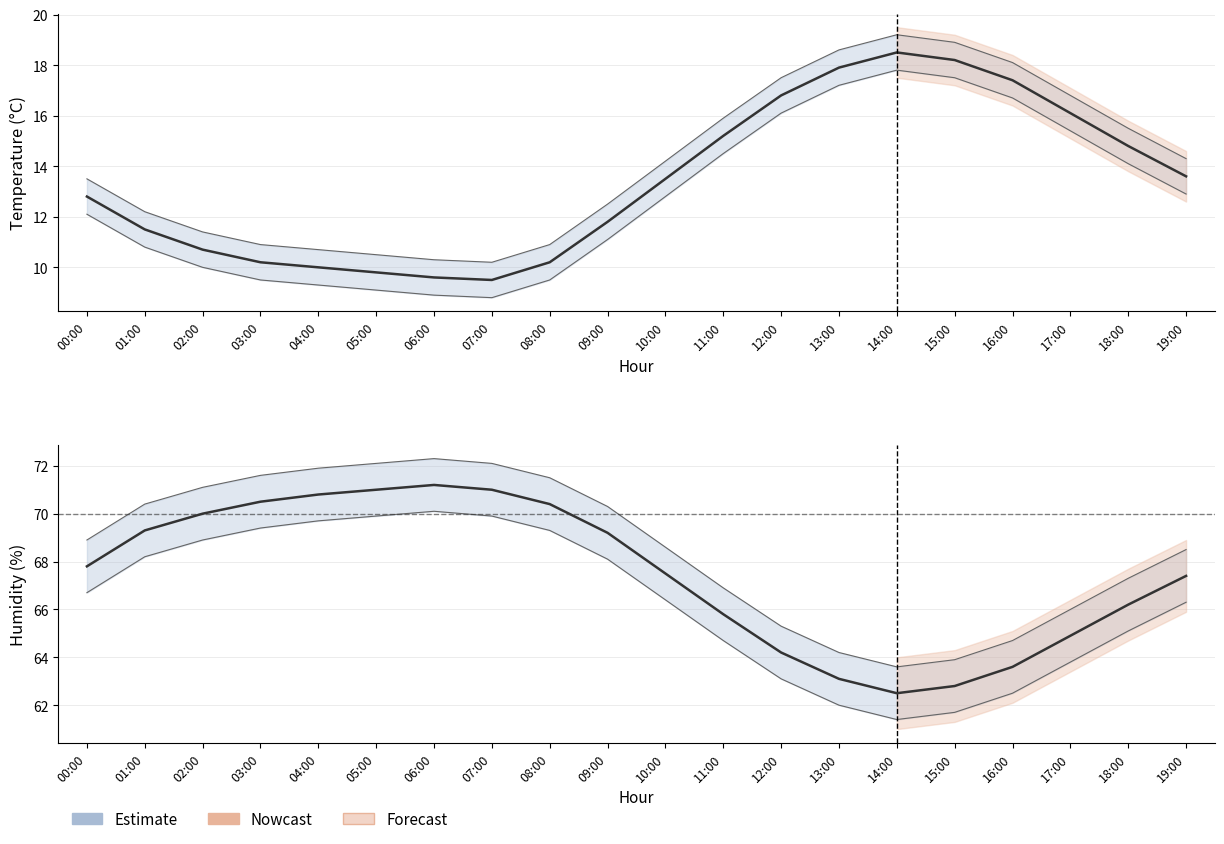

At which label is temperature_lower closest to 14?

10:00